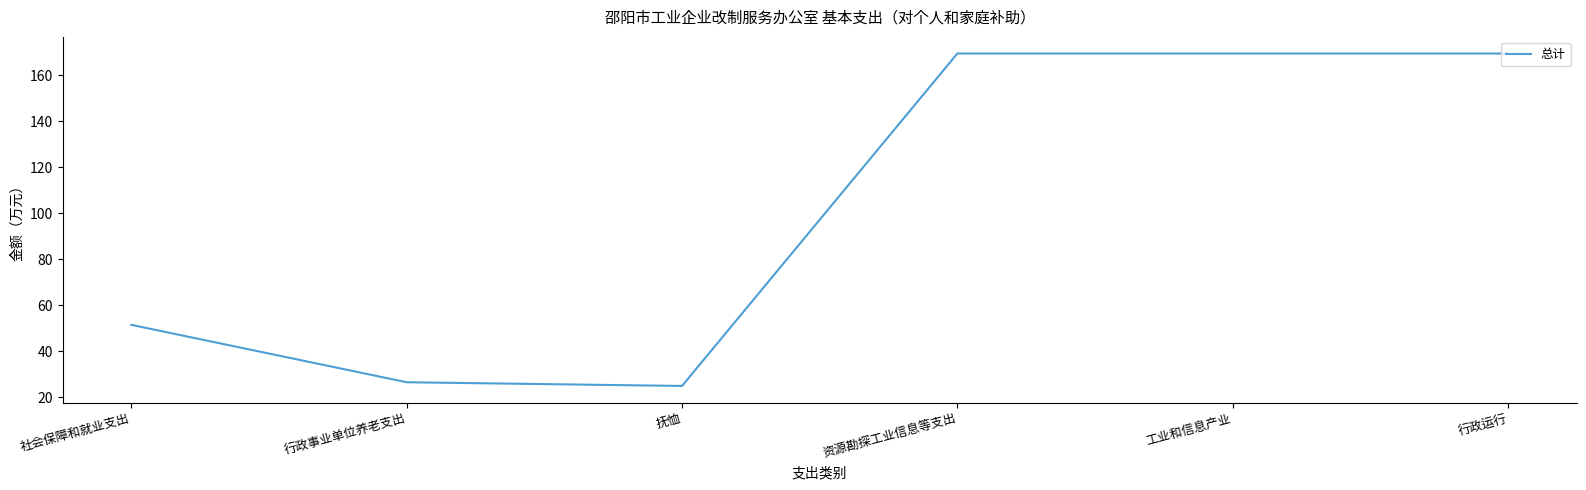

What is the change in value from 行政事业单位养老支出 to 行政运行?

+142.9